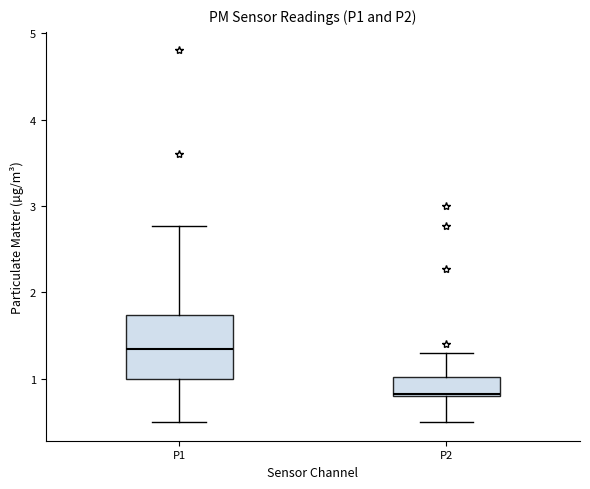

Reading left to right, transcribe this box plot: for each box, give where its median line is, the range the box spans, and where its two whiskers end, as read against the y-axis. The values are not printed on the chart, so give them approximately, as read against the axis.

P1: median 1.4, box 1.0 to 1.7, whiskers 0.5 to 2.8
P2: median 0.8, box 0.8 to 1.0, whiskers 0.5 to 1.3